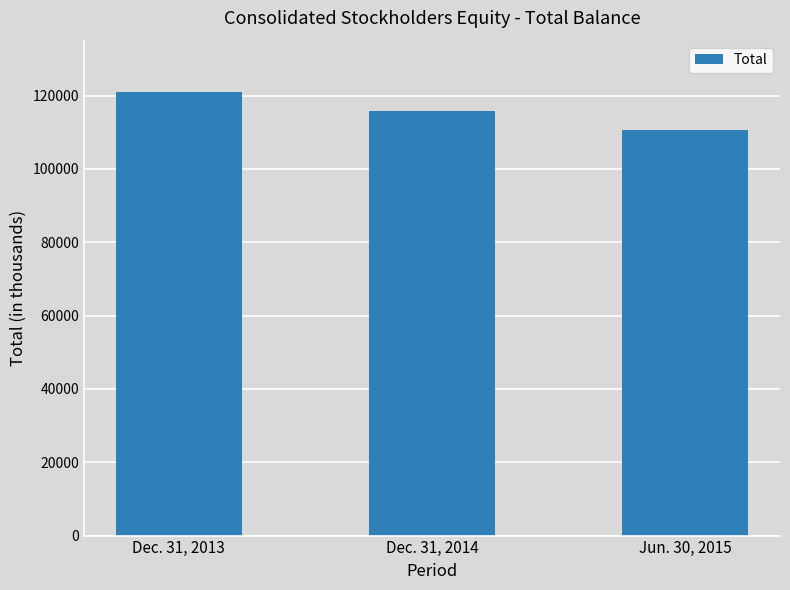

Reading left to right, extract all data points from this chart.

121060	115724	110516